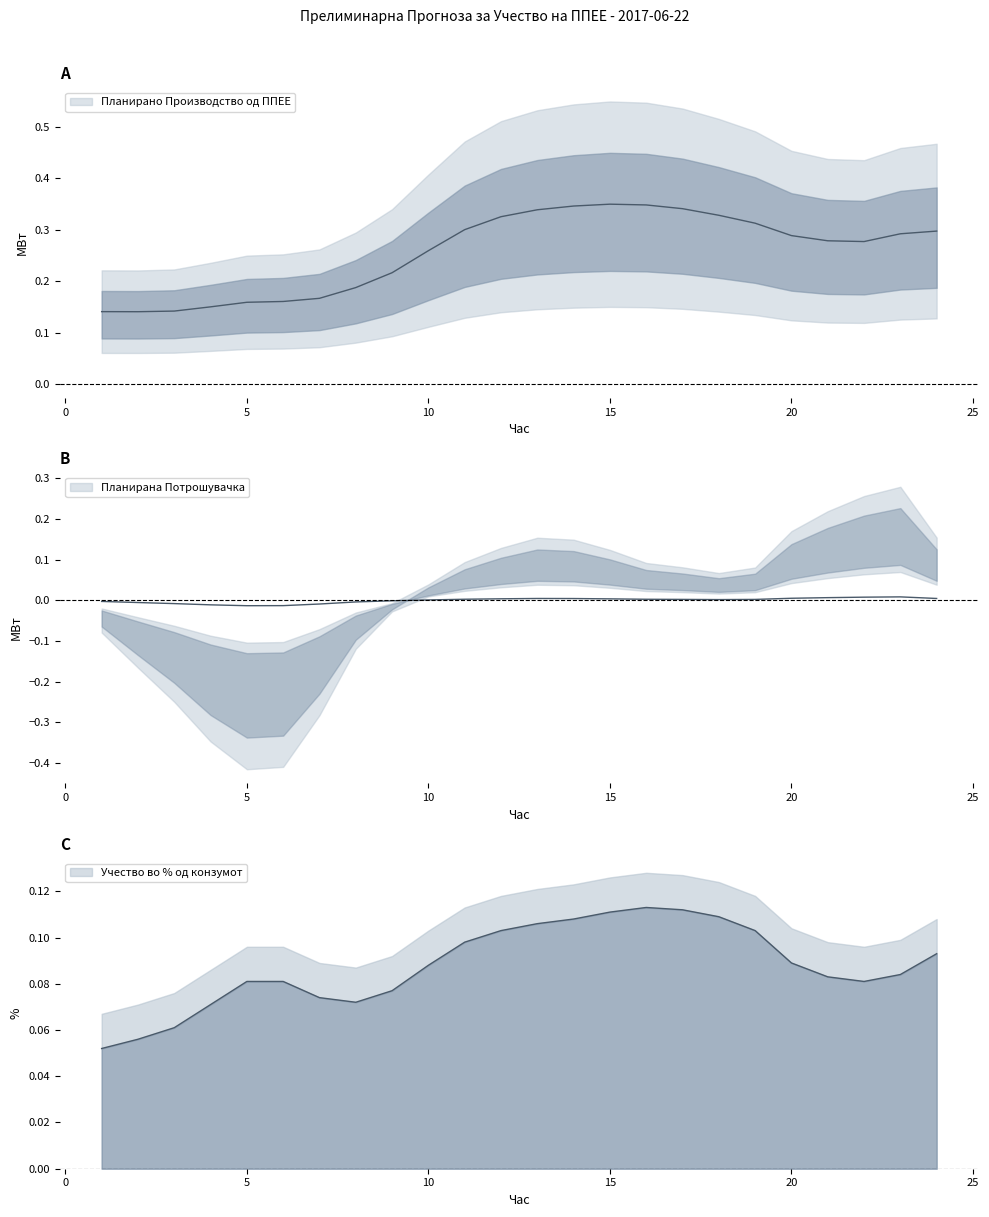

How many lines are shown in the chart?

3